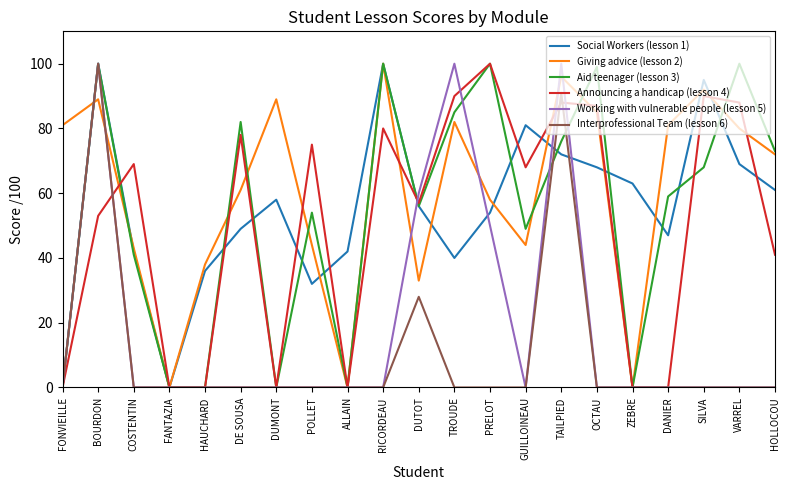

True or false: Working with vulnerable people (lesson 5) has a value of 68 at COSTENTIN.

False